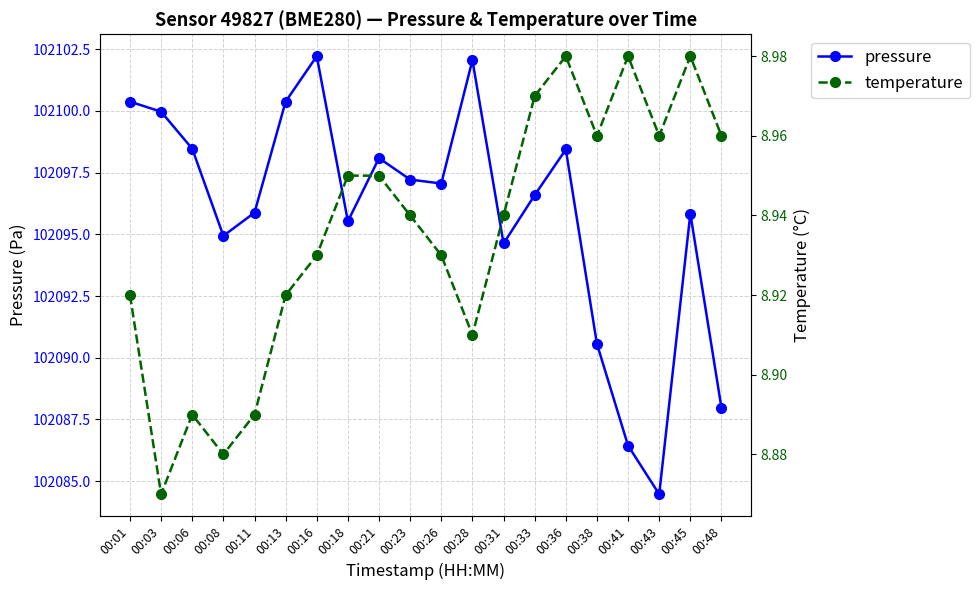

Which series changed the most between 00:01 and 00:23?

pressure